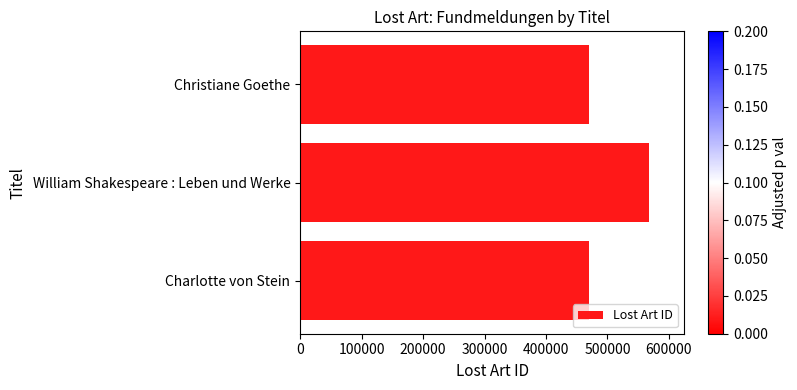

What is the greatest value displayed?

567821